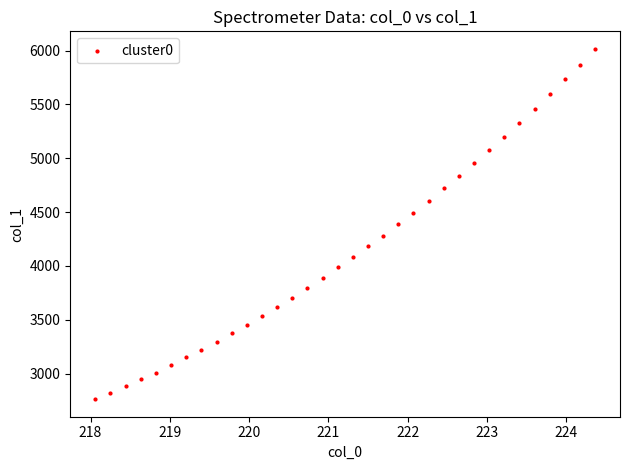

What is the range of Y values (max minus min)?

3253.4